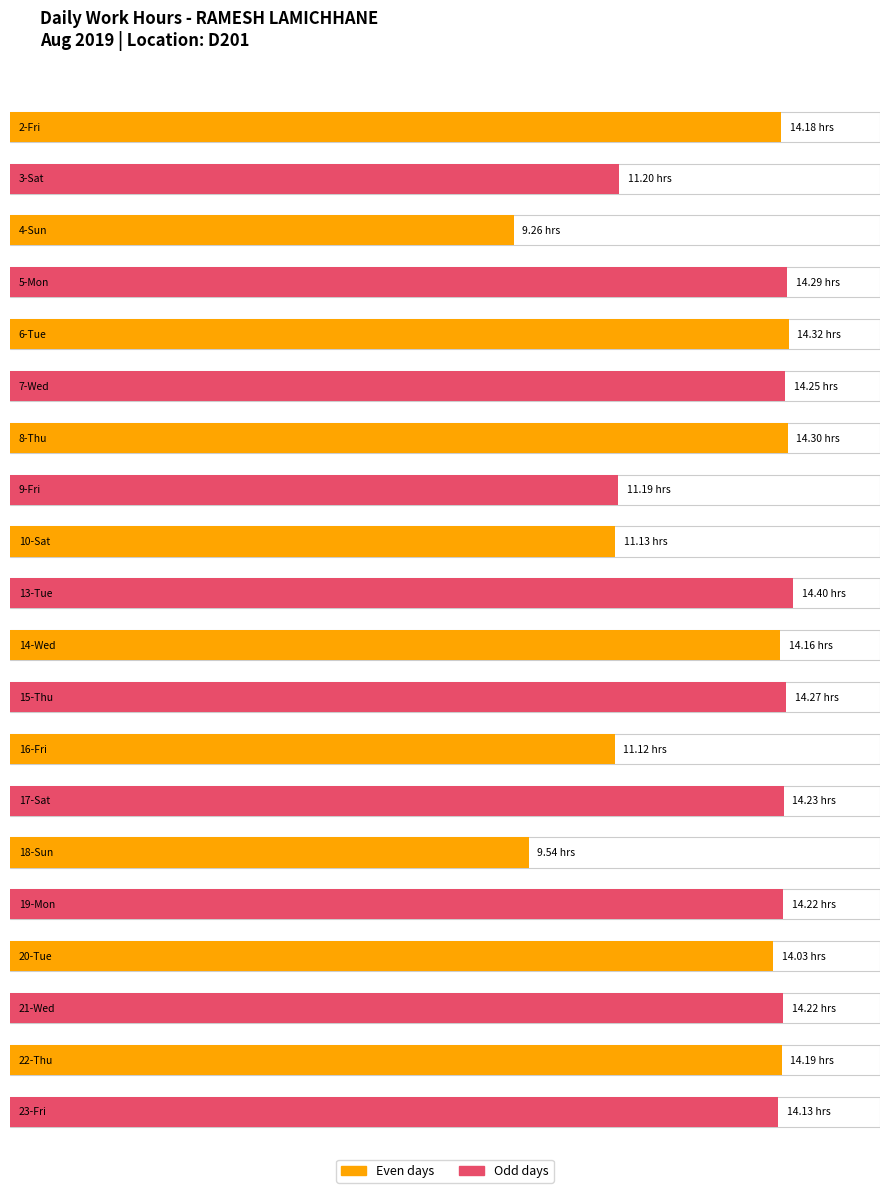

How many bars are there in total?

20